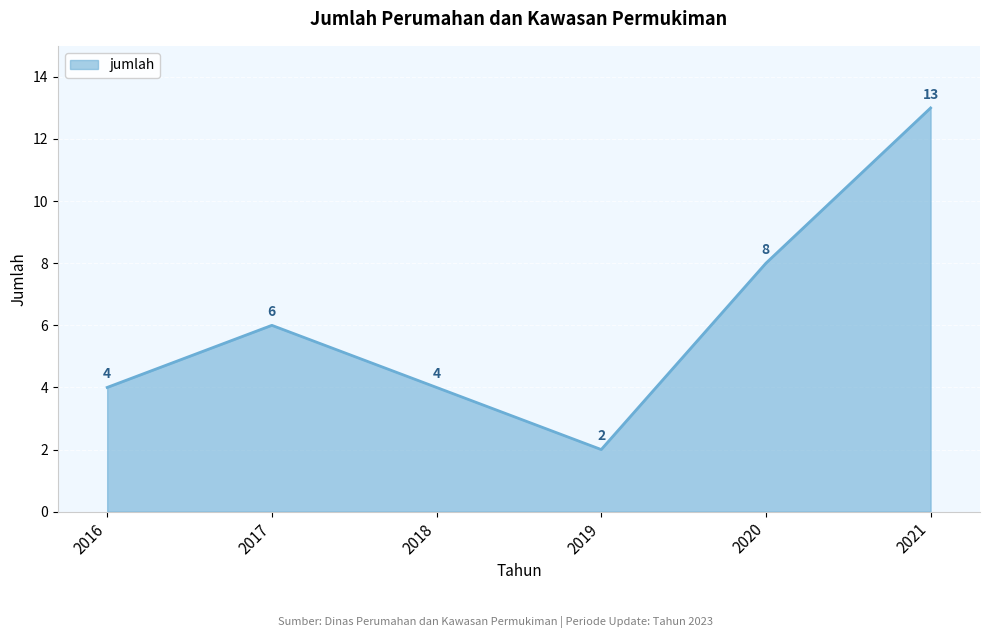

What is the smallest value displayed?

2